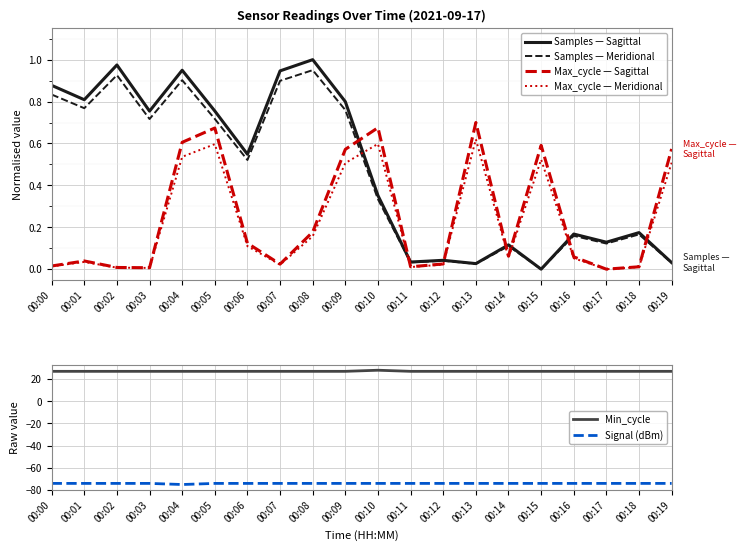

The value of Min_cycle at 00:10 is 10.8. True or false?

False